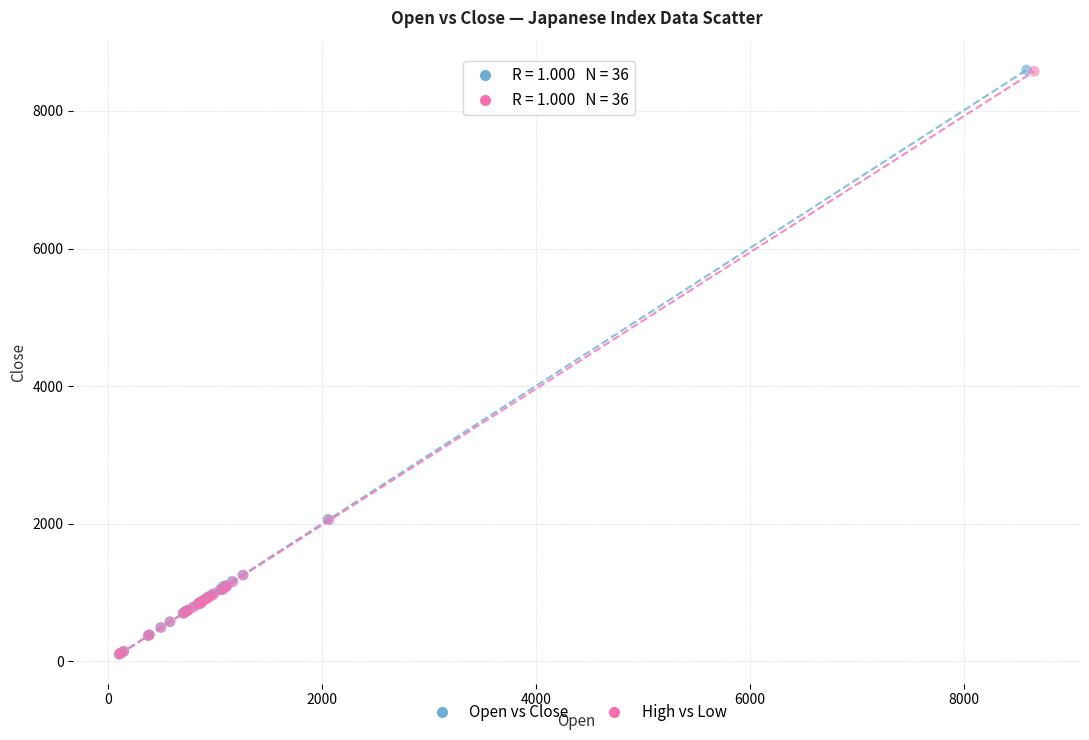

Which series has the largest Y range (max minus min)?

Open vs Close